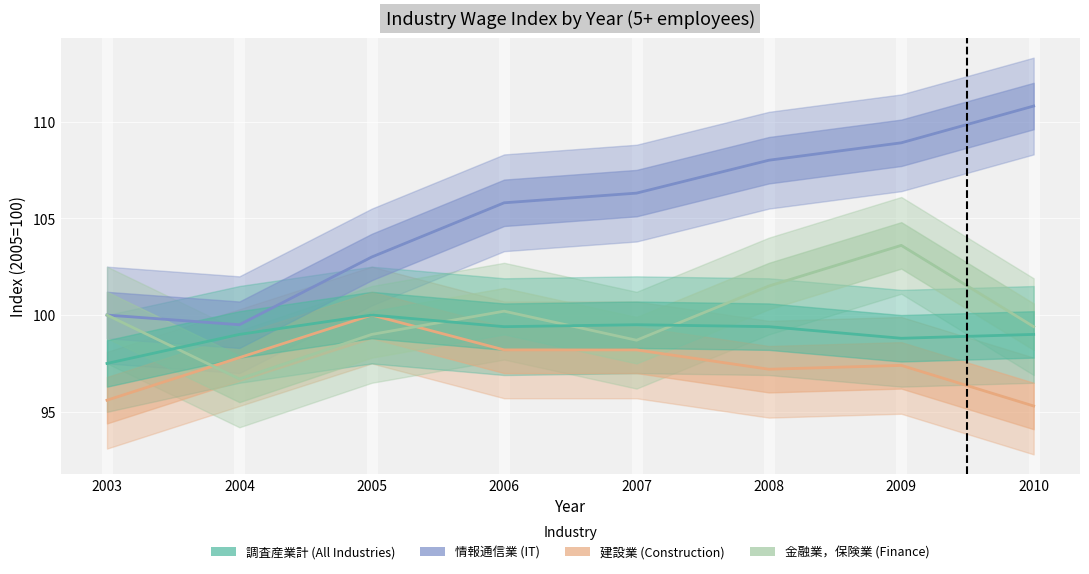

What is the maximum value shown in the chart?

110.8